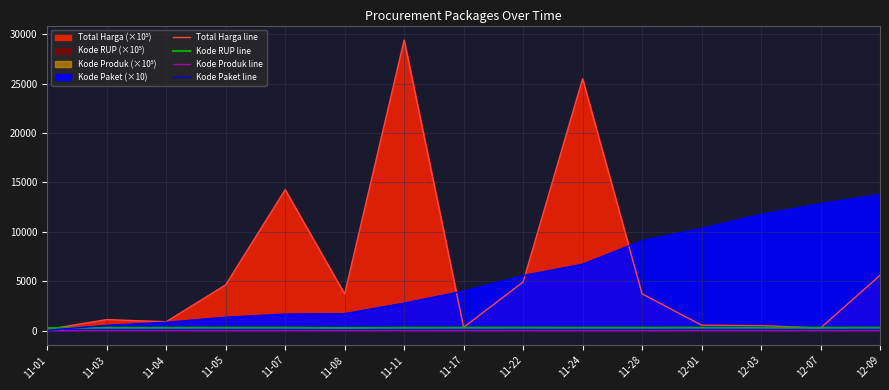

At which label does Kode Produk line first exceed 13?

11-01